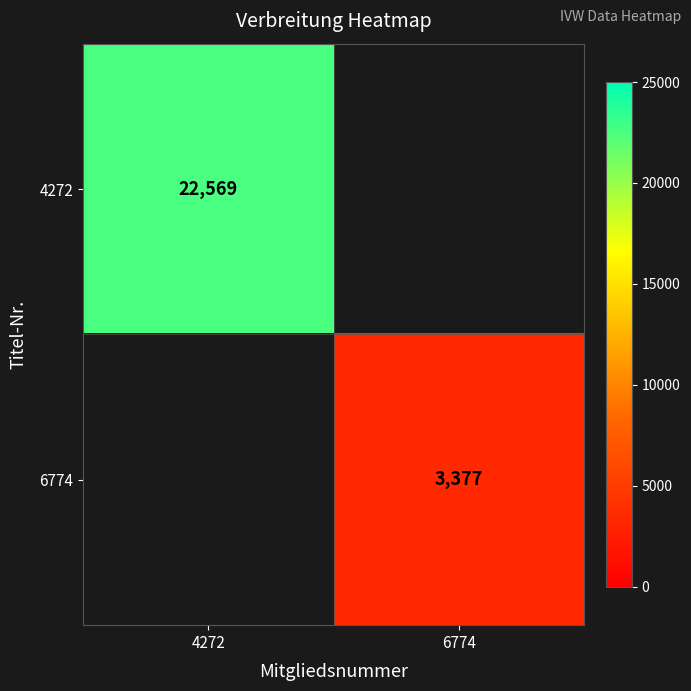

What is the smallest value displayed?

3377.0